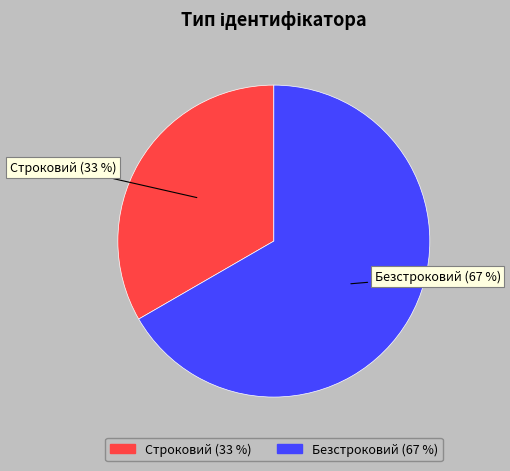

To the nearest percent, what is the combined percentage of Строковий and Безстроковий?

100%